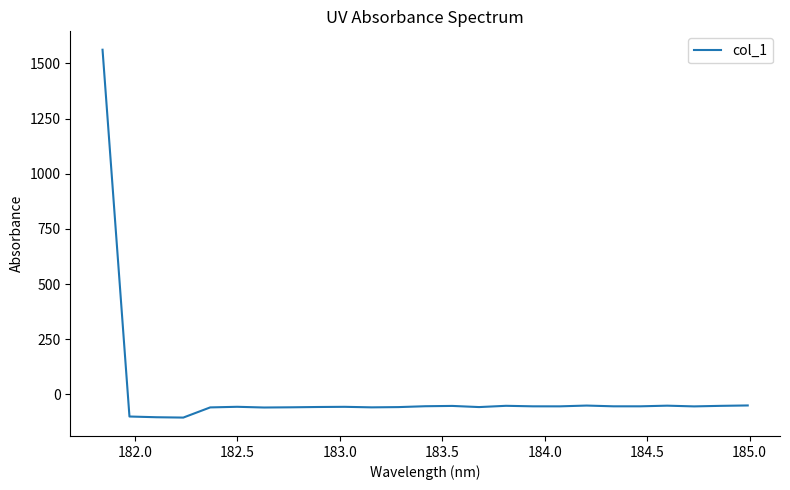

What is the maximum value shown in the chart?

1562.4